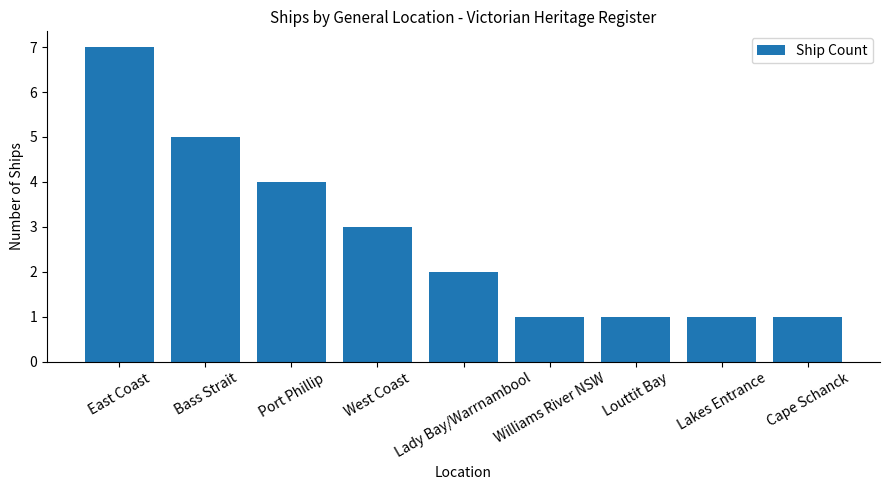

What is the label of the 4th bar from the left?

West Coast